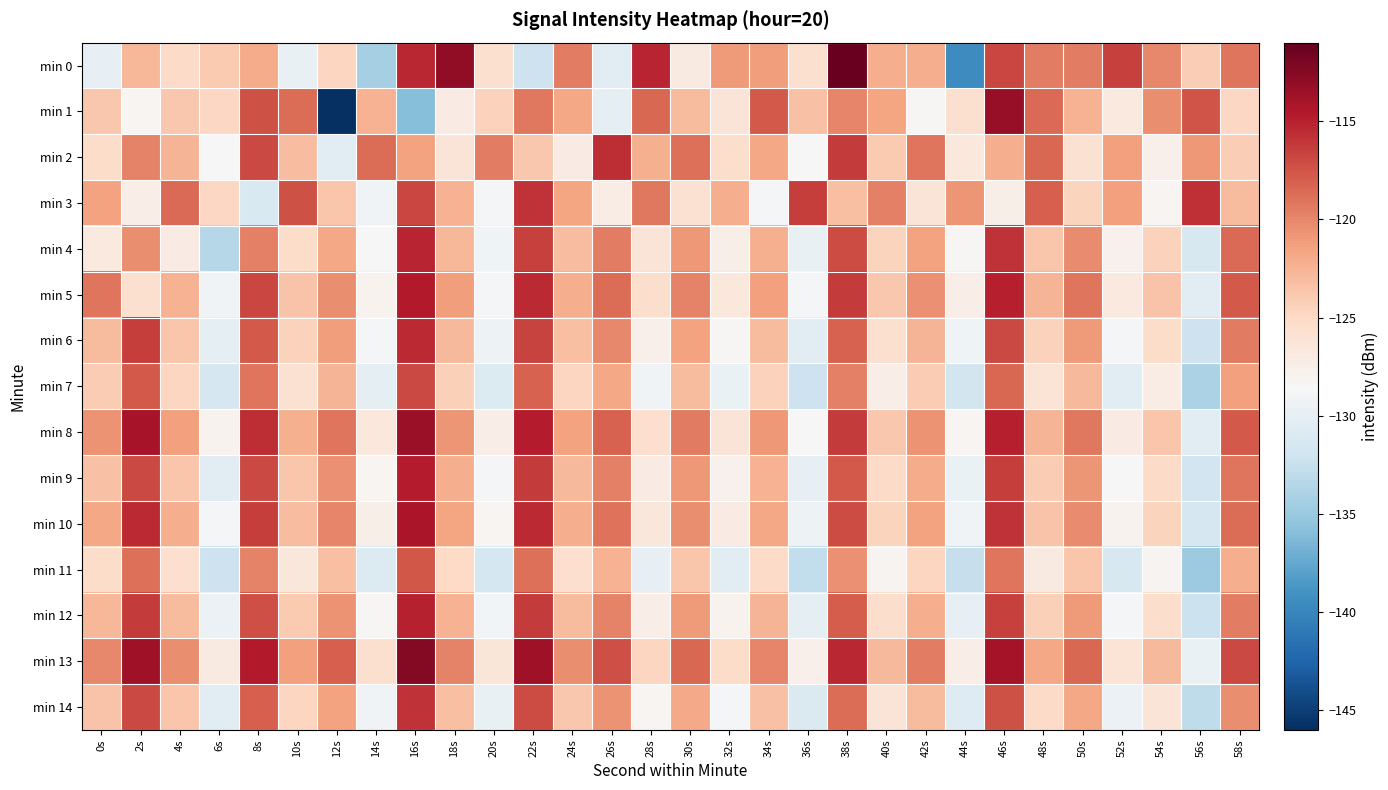

Which series has the largest total across all categories?

min 13